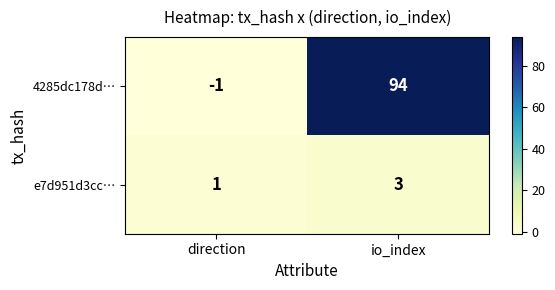

What is the highest value of the 4285dc178d… series?

94